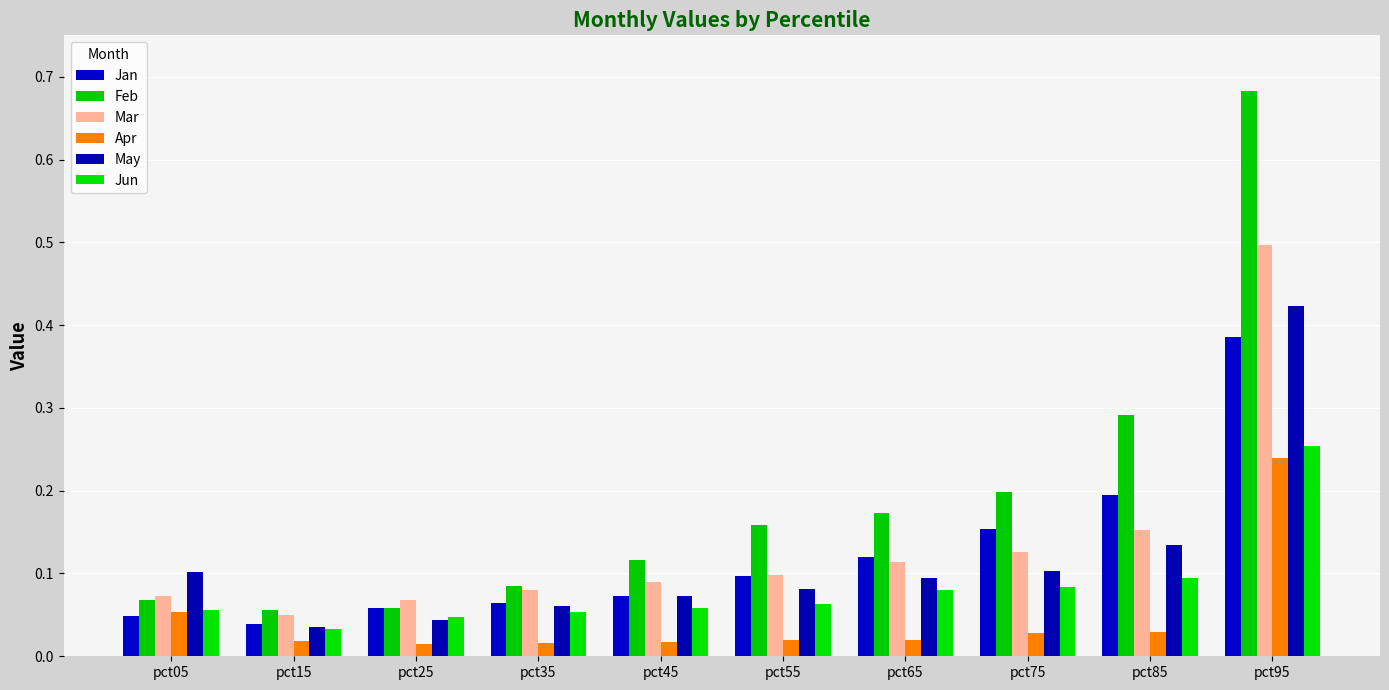

The value of Mar at pct25 is 0.1. True or false?

True